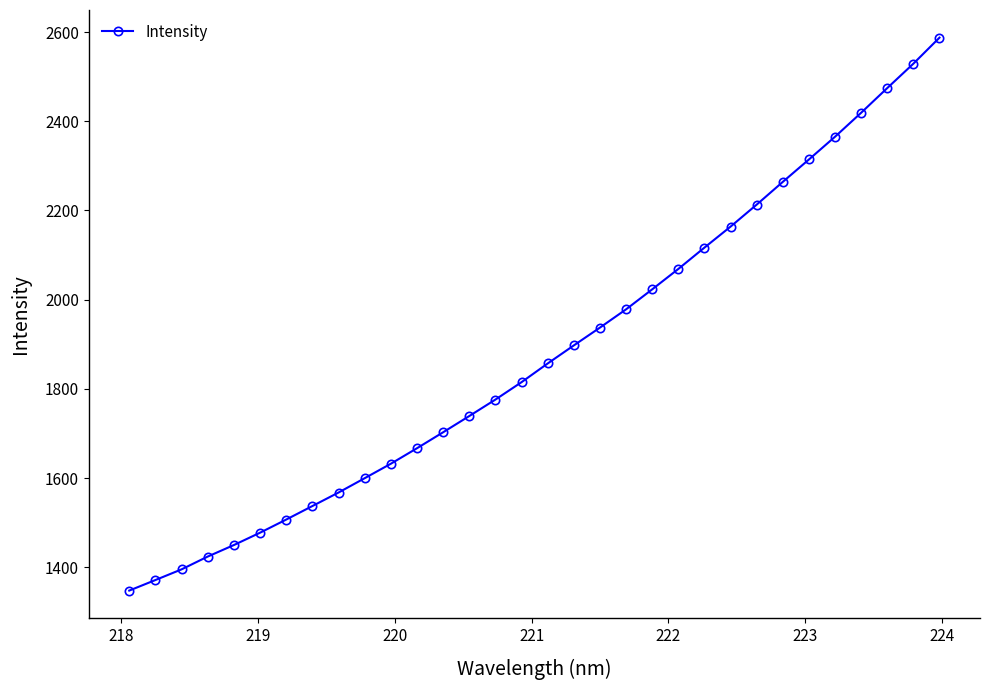

What is the value of the 6th point from the left?

1477.6